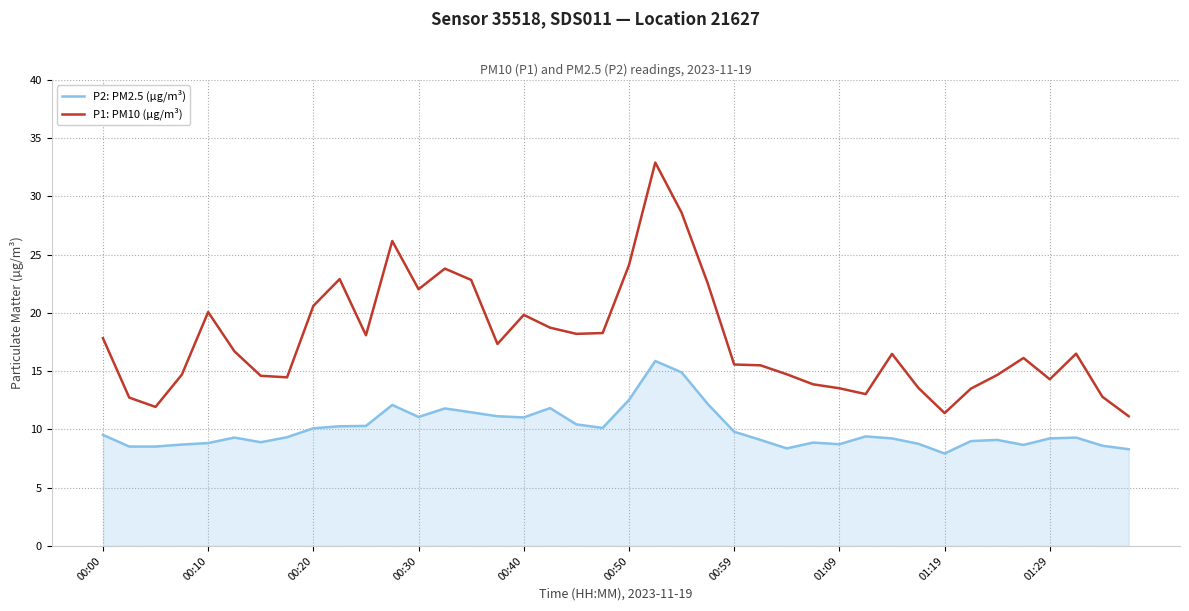

What is the minimum value for P1: PM10 (µg/m³)?

11.1